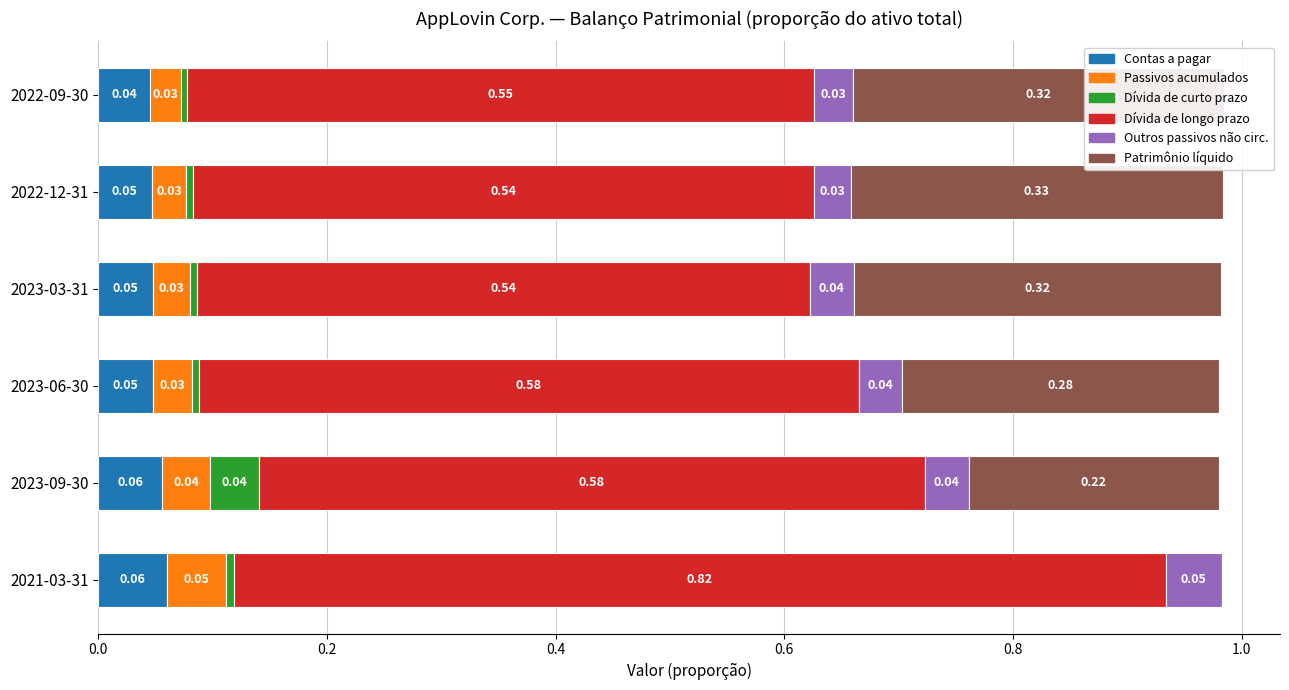

What is the total value across all series at 2022-09-30?

1.0